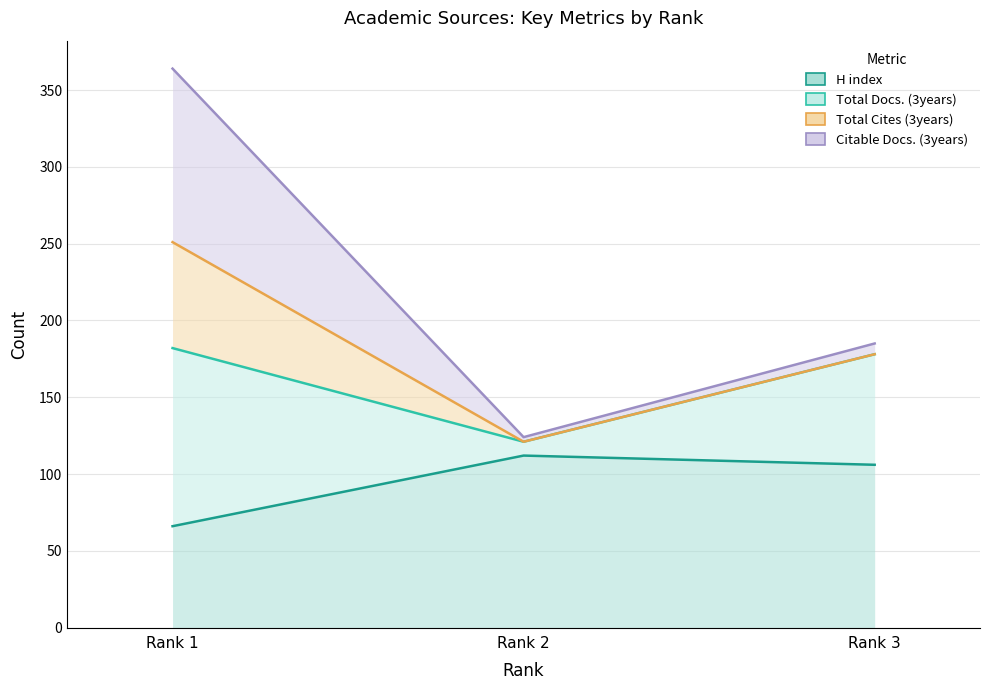

At which category is the sum across all series the highest?

Rank 1